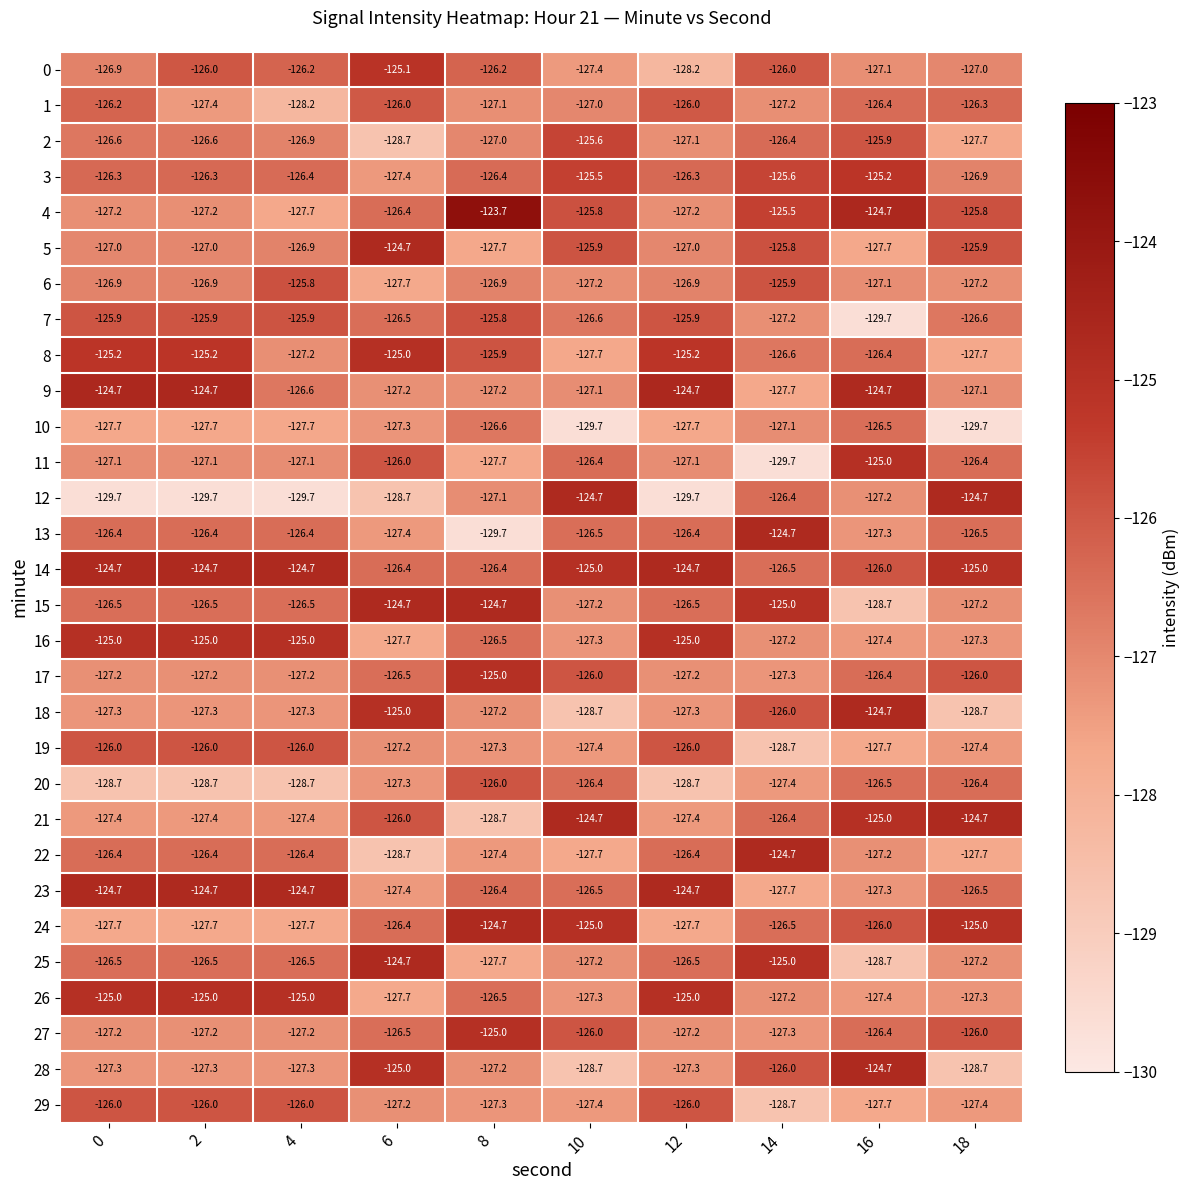

What is the minimum value shown in the chart?

-129.7